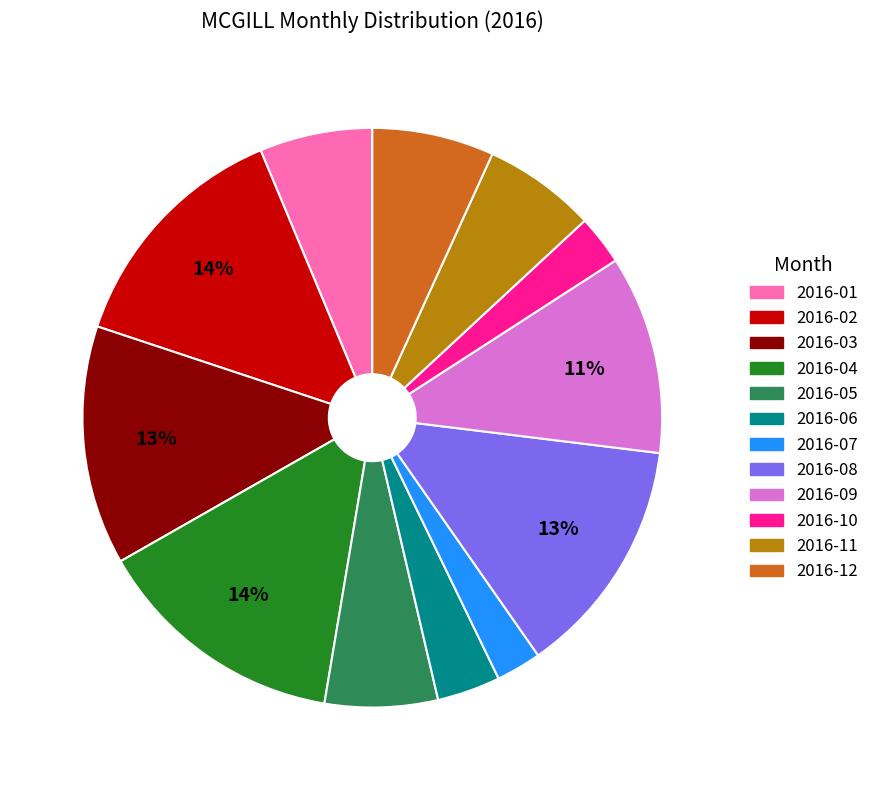

Approximately how many times larger is the value at 2016-03 compared to 2016-08?

1.0